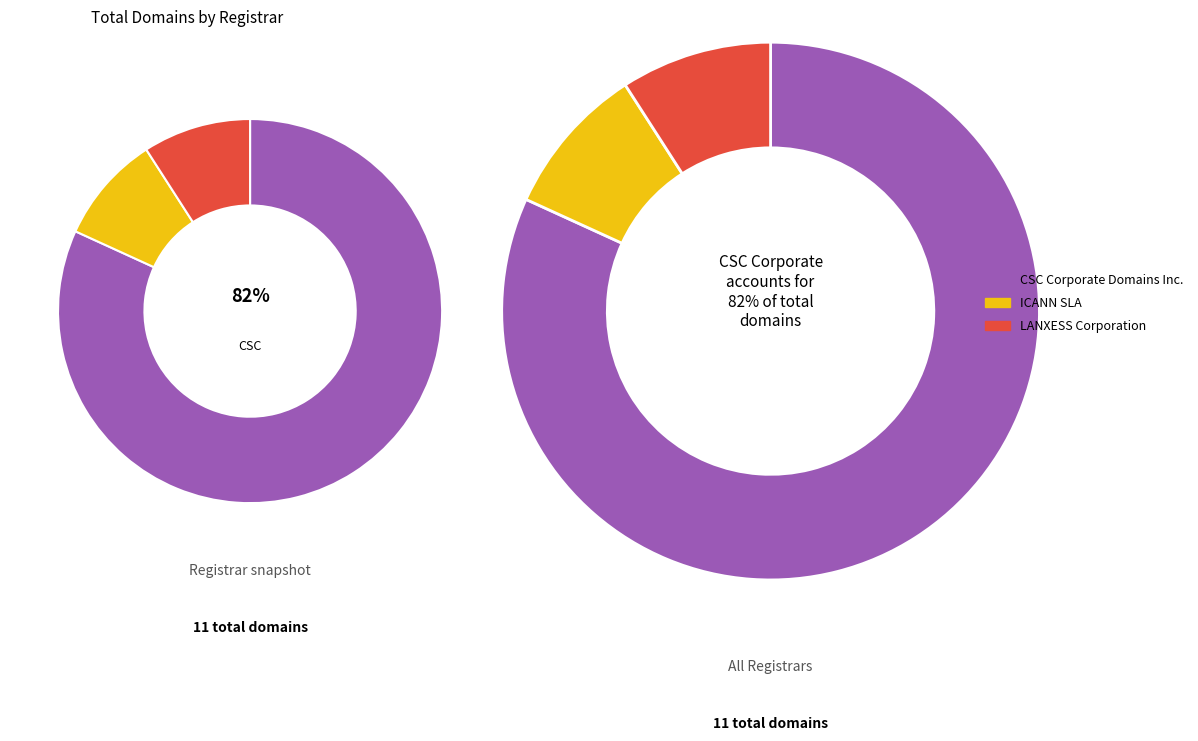

What is the ratio of the value at CSC Corporate Domains Inc. to the value at LANXESS Corporation?

9.0